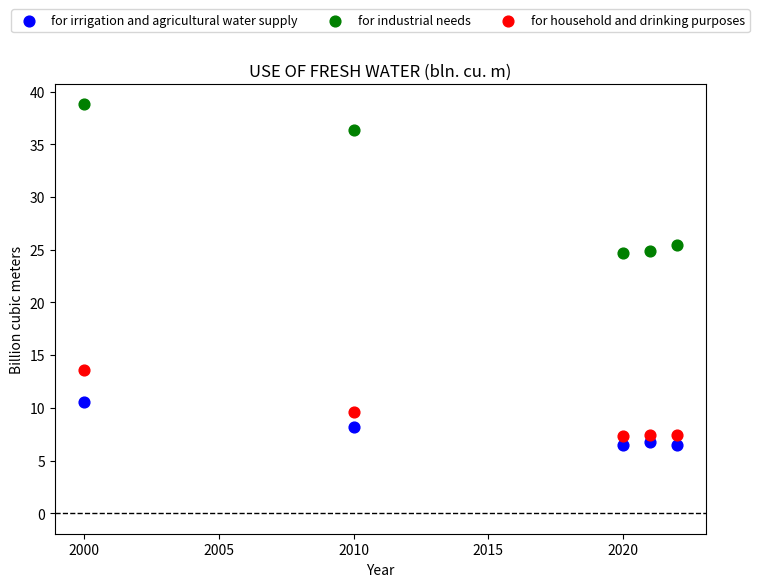

Across all data points, what is the range of Y values (max minus min)?

32.3